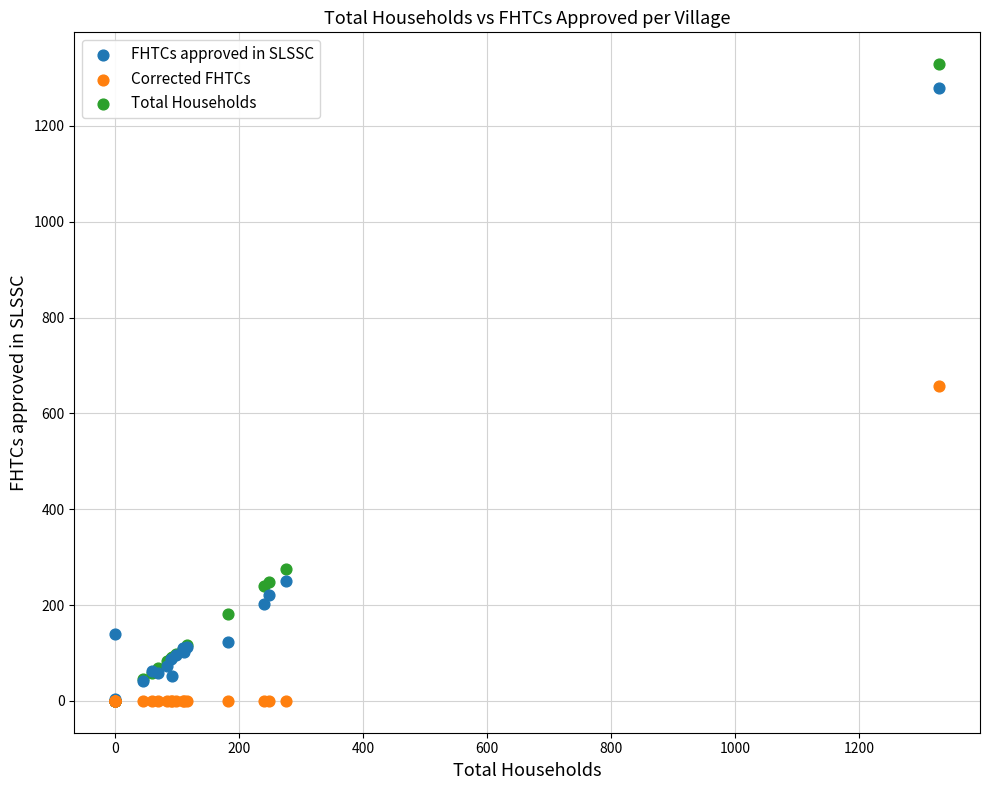

What are all the series names shown in the legend?

FHTCs approved in SLSSC, Corrected FHTCs, Total Households